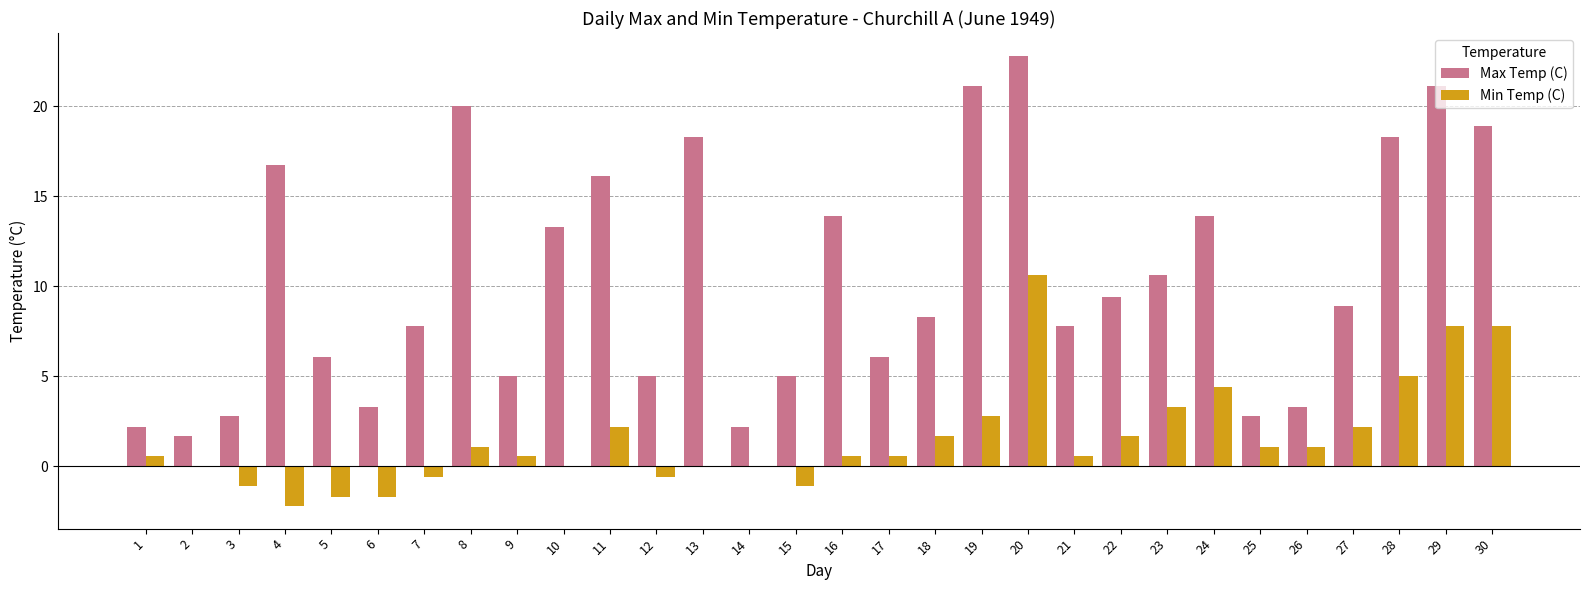

What is the spread (max minus min) of values at 14?

2.2